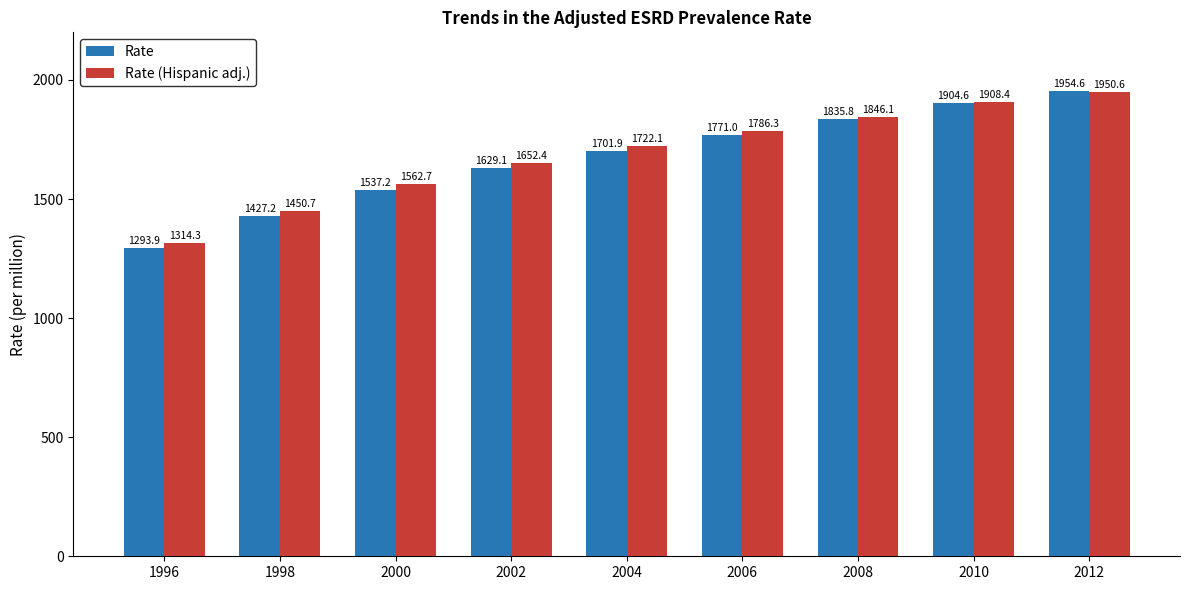

Rank the series at 2008 from lowest to highest value.

Rate, Rate (Hispanic adj.)